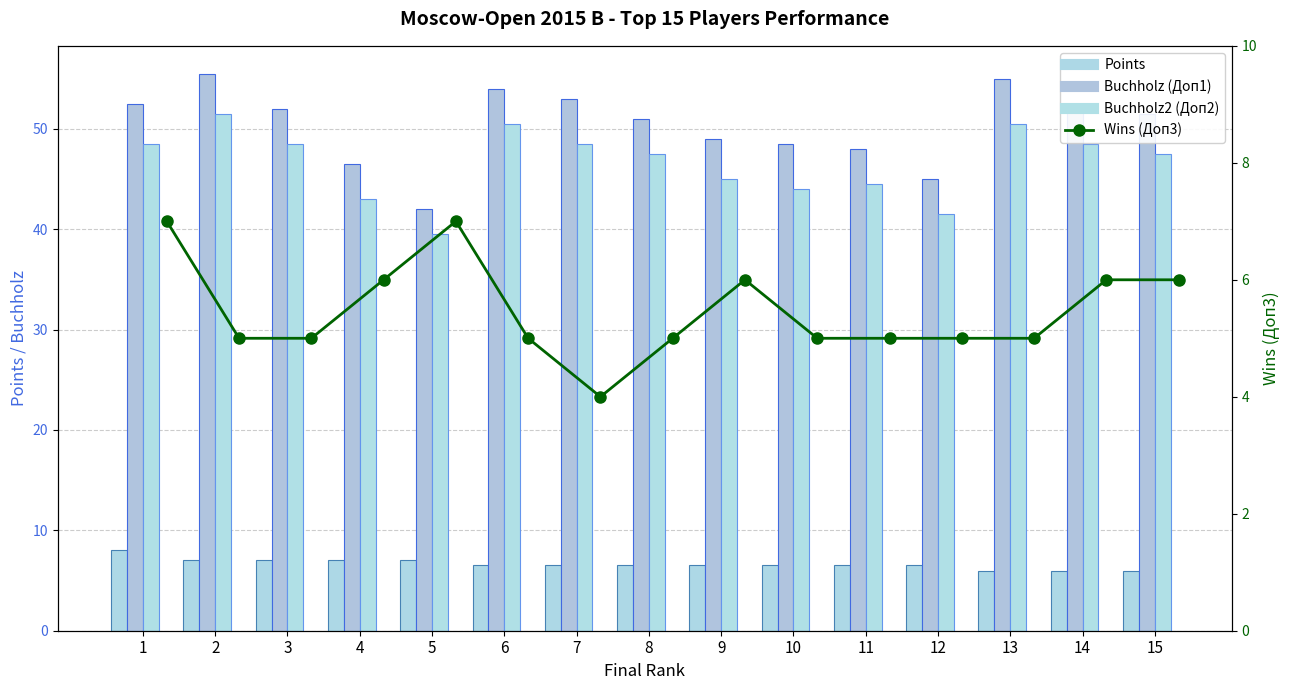

Reading right to left, what are all the values shown in this chart?

Points: 6.0	6.0	6.0	6.5	6.5	6.5	6.5	6.5	6.5	6.5	7.0	7.0	7.0	7.0	8.0
Buchholz (Доп1): 51.5	52.0	55.0	45.0	48.0	48.5	49.0	51.0	53.0	54.0	42.0	46.5	52.0	55.5	52.5
Buchholz2 (Доп2): 47.5	48.5	50.5	41.5	44.5	44.0	45.0	47.5	48.5	50.5	39.5	43.0	48.5	51.5	48.5
Wins (Доп3): 6.0	6.0	5.0	5.0	5.0	5.0	6.0	5.0	4.0	5.0	7.0	6.0	5.0	5.0	7.0